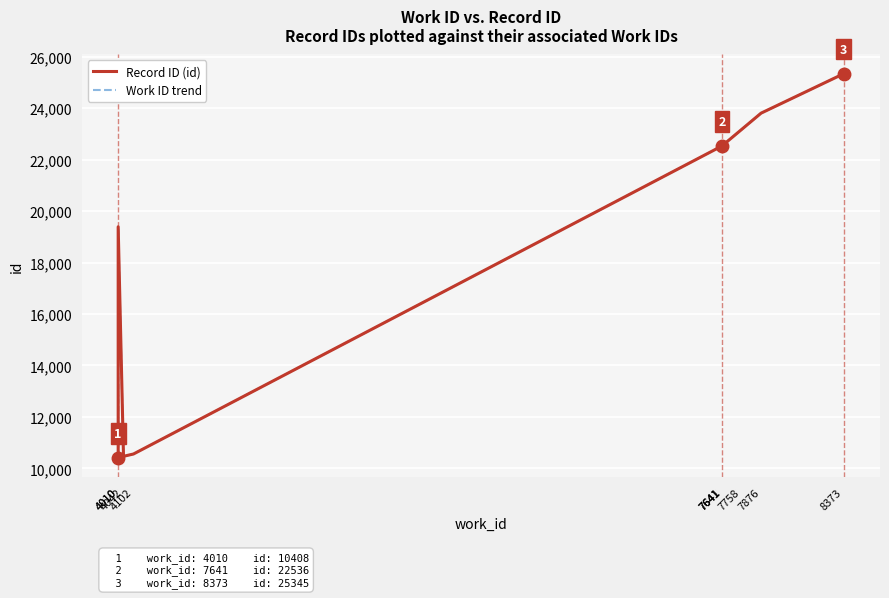

What is the total value across all series at 8373?

50690